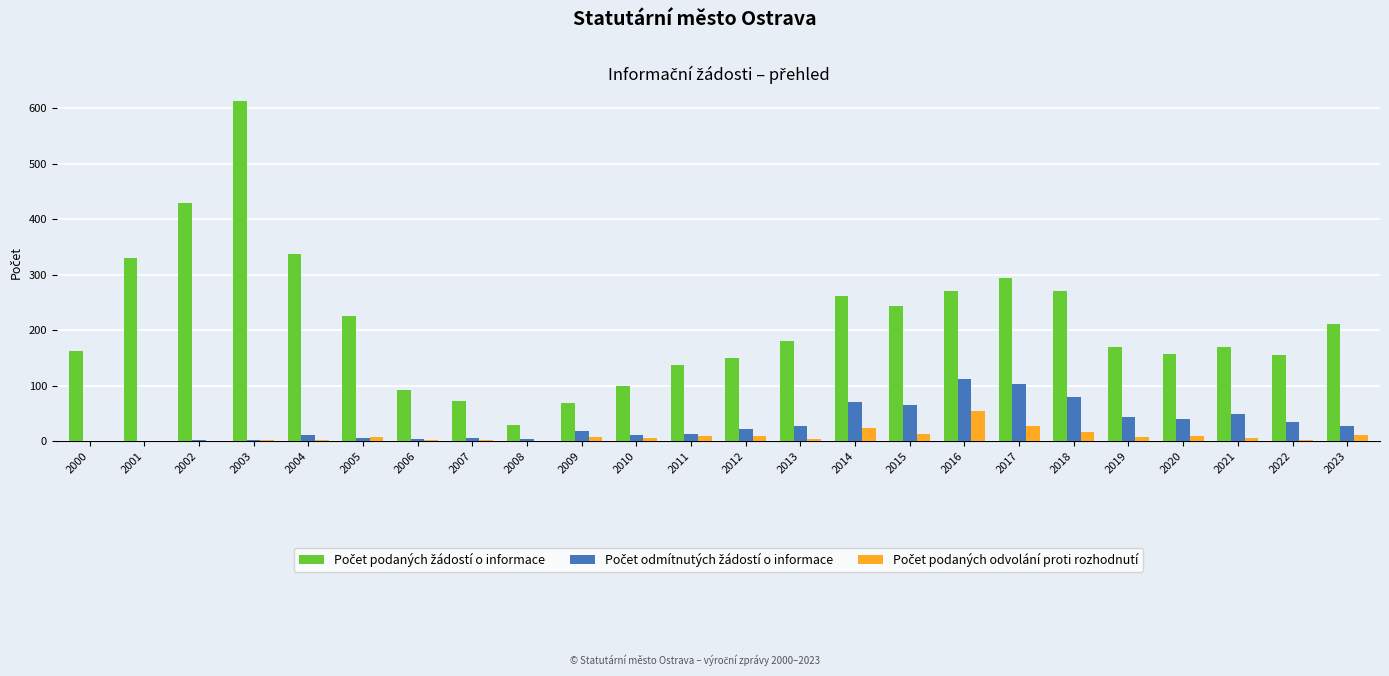

Which category has the highest value across all series?

2003